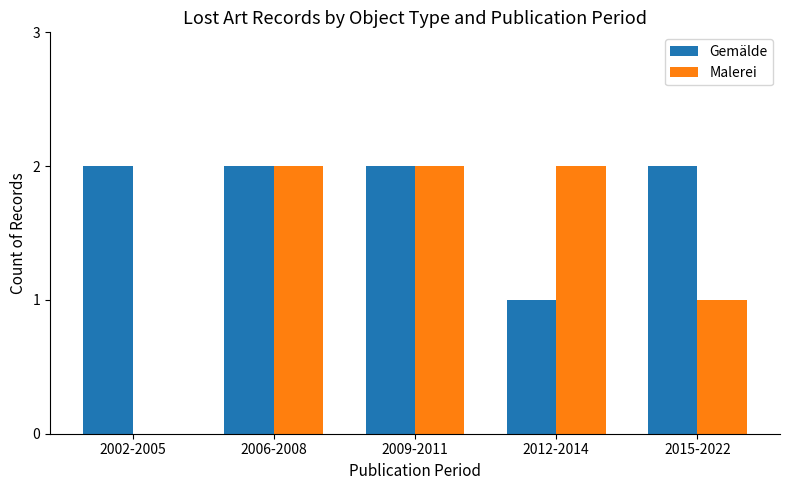

What value does the Gemälde series have at 2015-2022?

2